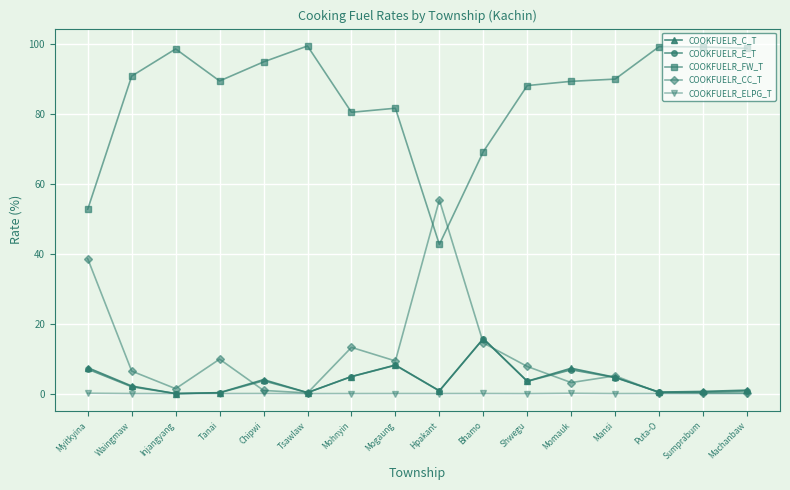

The COOKFUELR_ELPG_T series shows 0.0 at Mohnyin. True or false?

True